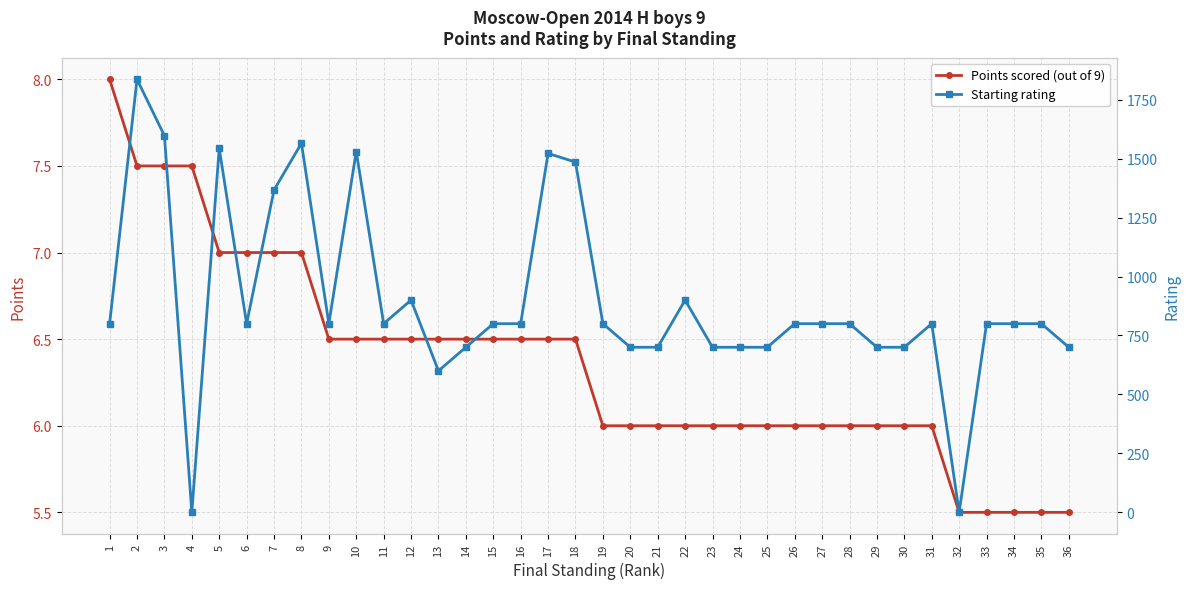

What is the greatest value displayed?

1836.0